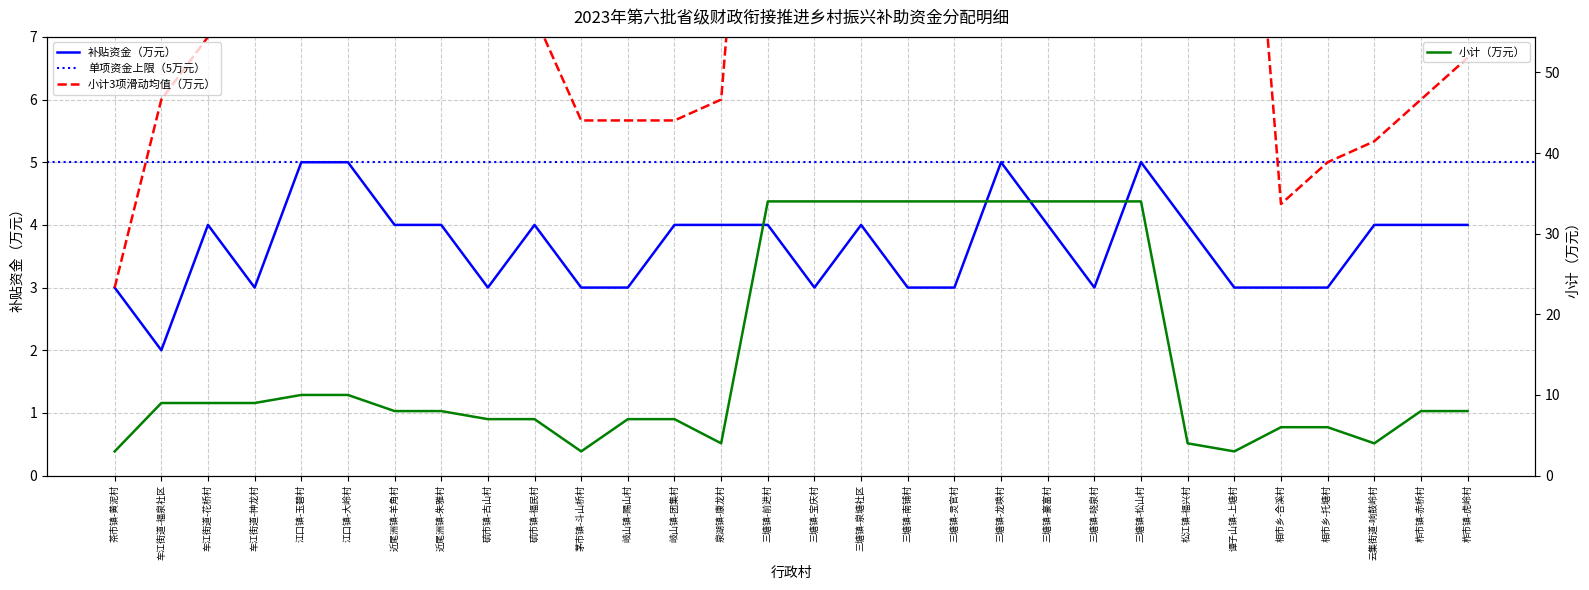

Is the value of 补贴资金（万元） at 谭子山镇-上塘村 greater than the value of 小计（万元） at 岐山镇-赐山村?

No